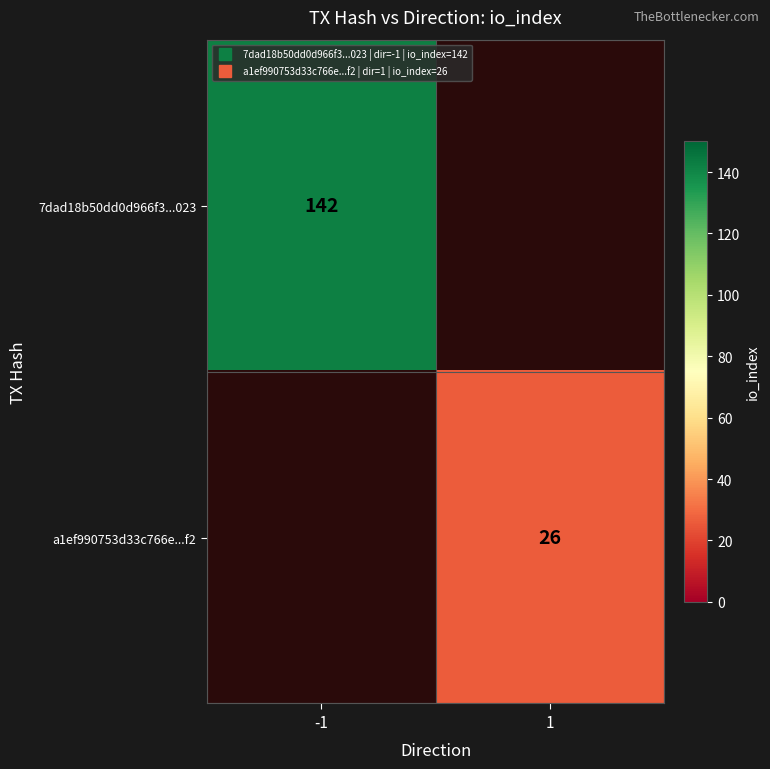

The value of a1ef990753d33c766e...f2 at -1 is -11. True or false?

False